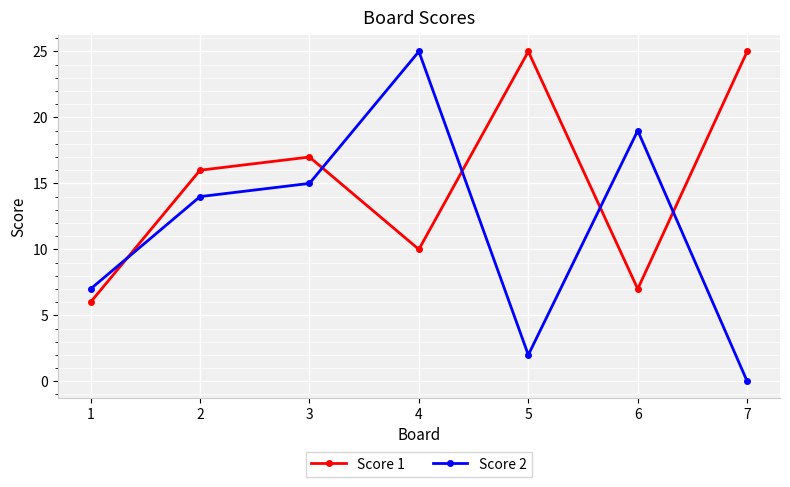

Reading left to right, what are all the values shown in this chart?

Score 1: 1=6	2=16	3=17	4=10	5=25	6=7	7=25
Score 2: 1=7	2=14	3=15	4=25	5=2	6=19	7=0